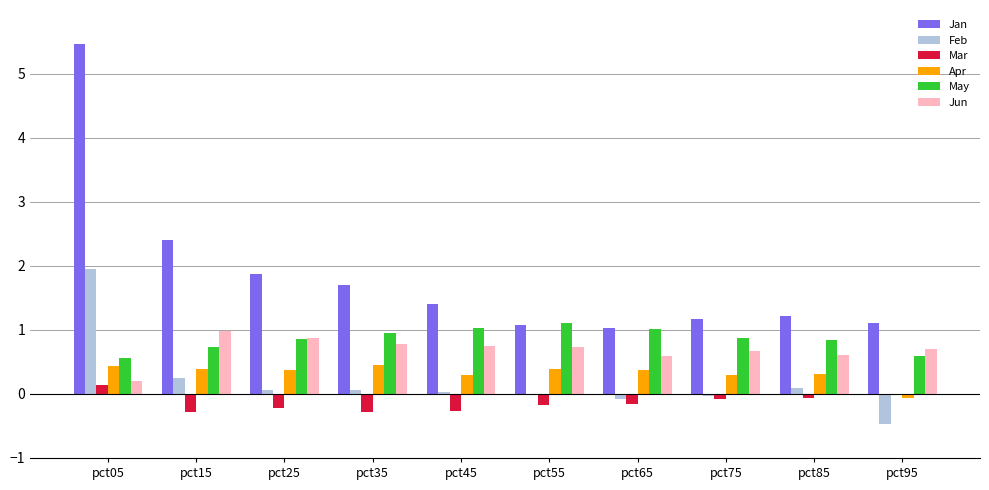

Which series has the widest spread of values?

Jan